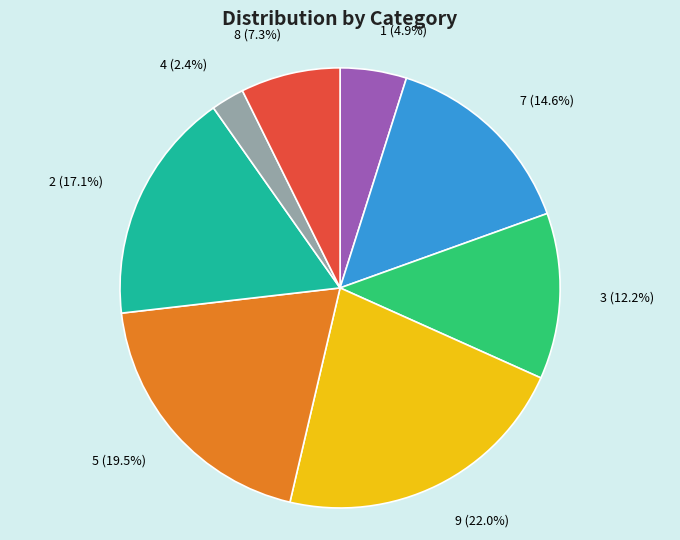

Between 5 and 1, which is larger?

5